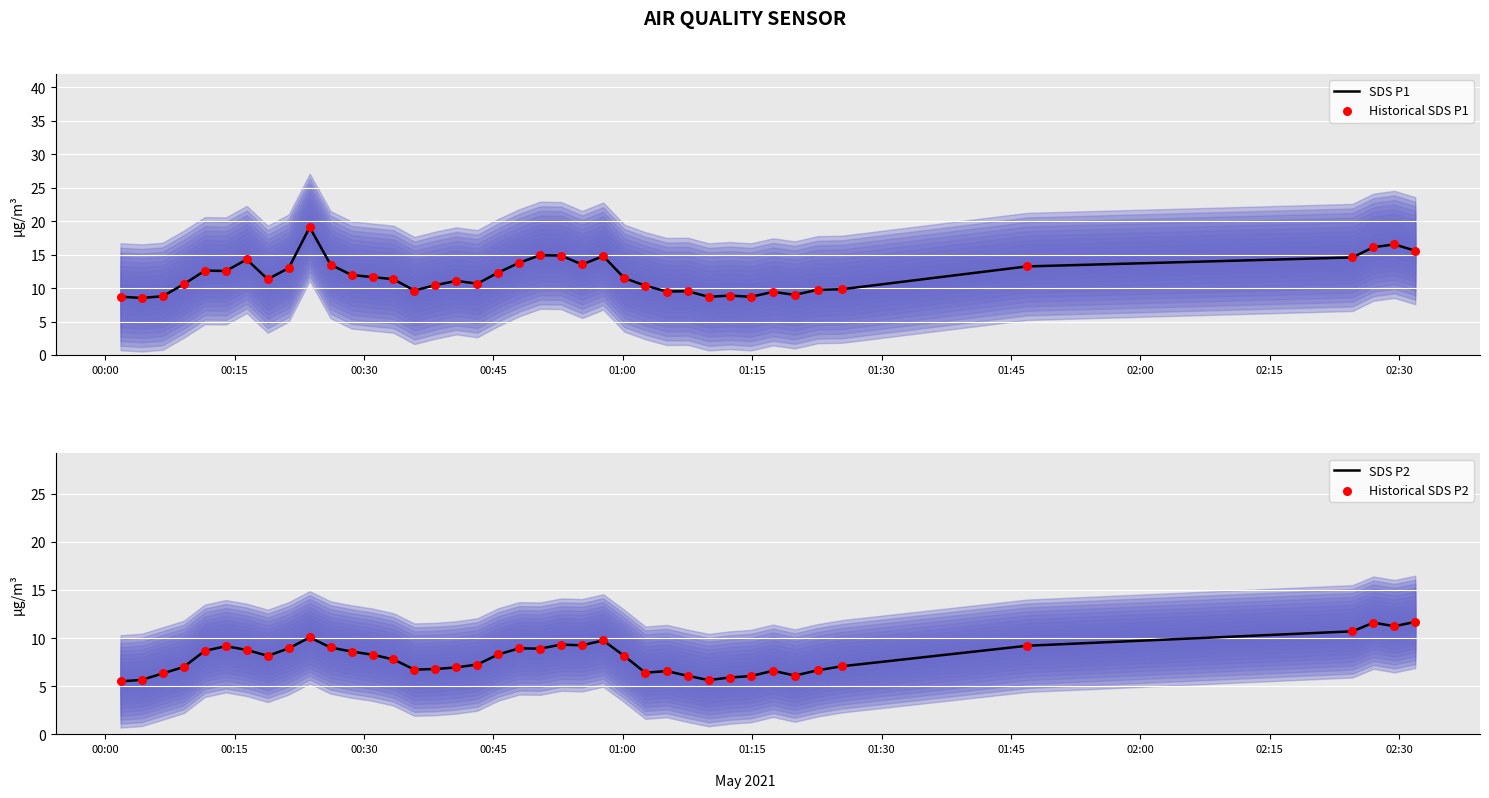

What are all the series names shown in the legend?

SDS P1, Historical SDS P1, SDS P2, Historical SDS P2